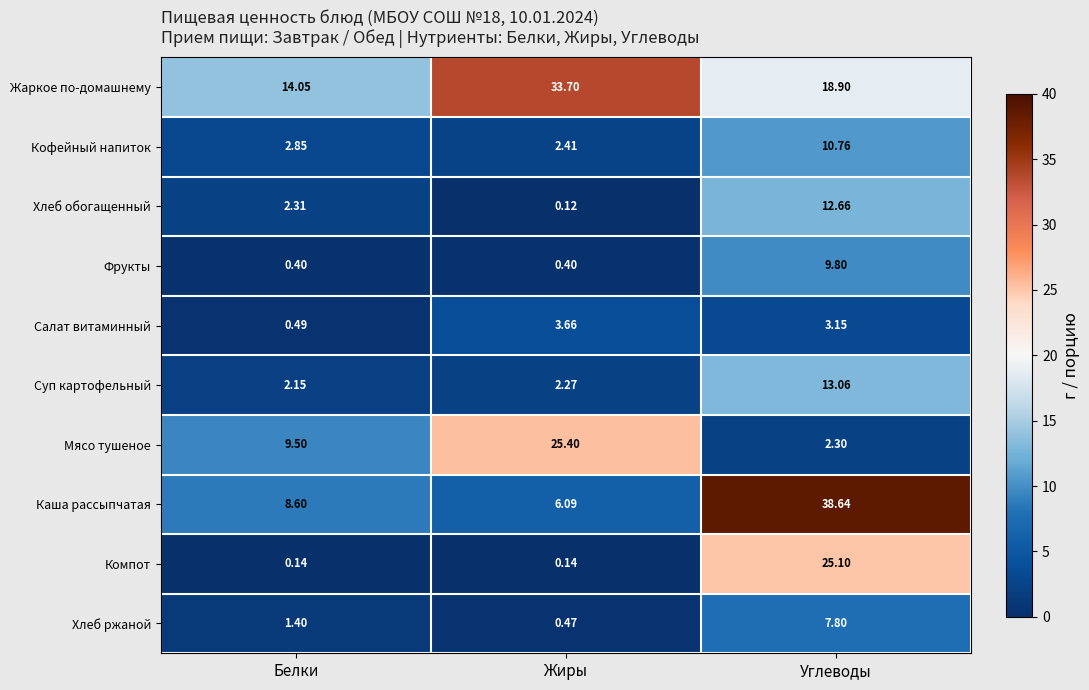

How many data points does each series have?

3